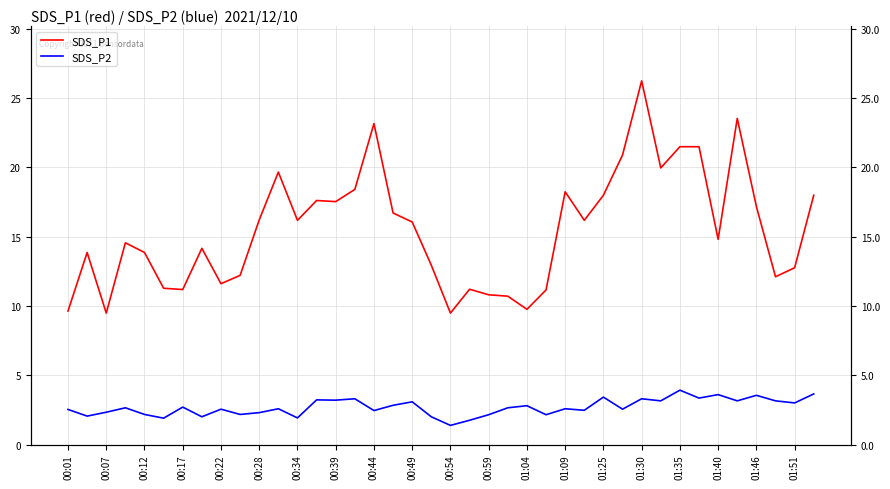

True or false: SDS_P2 and SDS_P1 intersect in this chart.

False